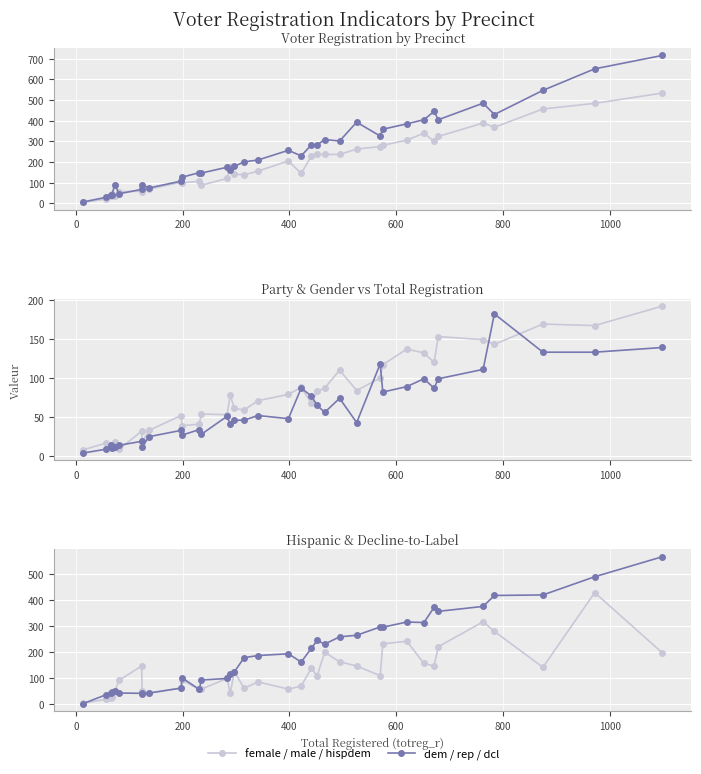

Is it true that female equals 8 at −200?

False